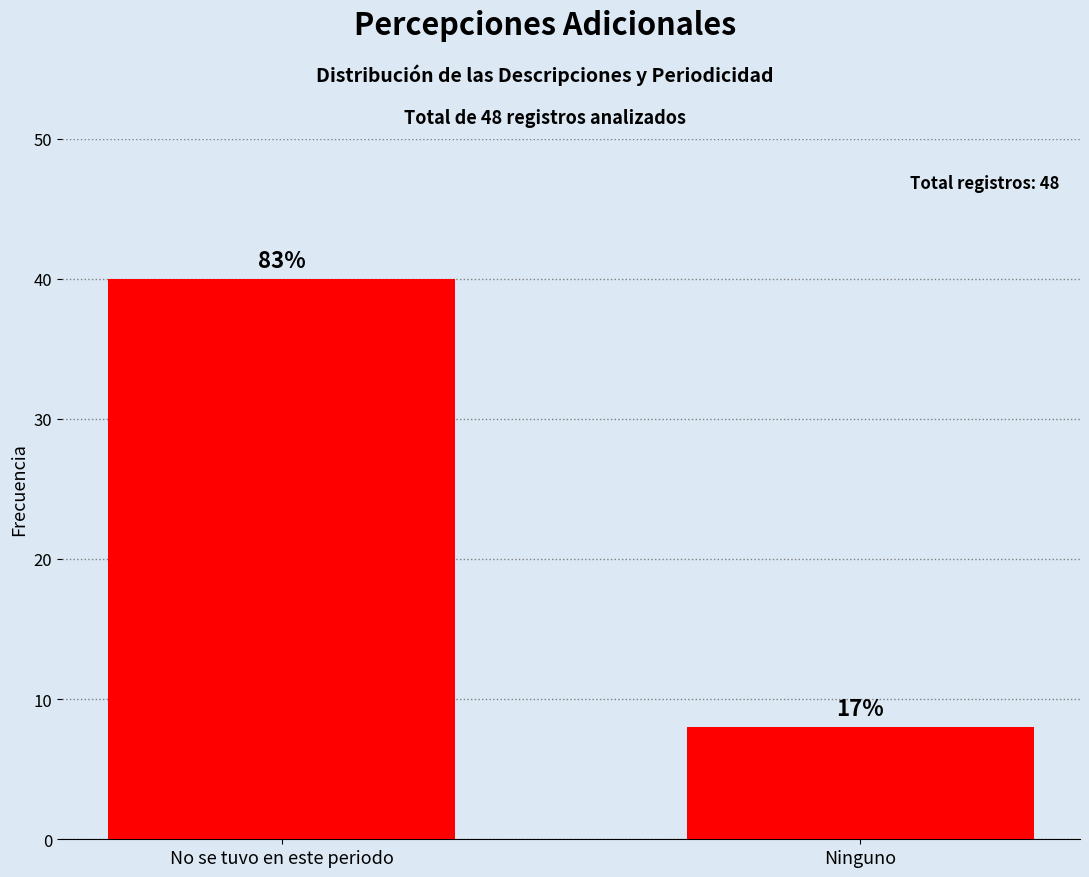

Which label corresponds to the smallest value in the chart?

Ninguno